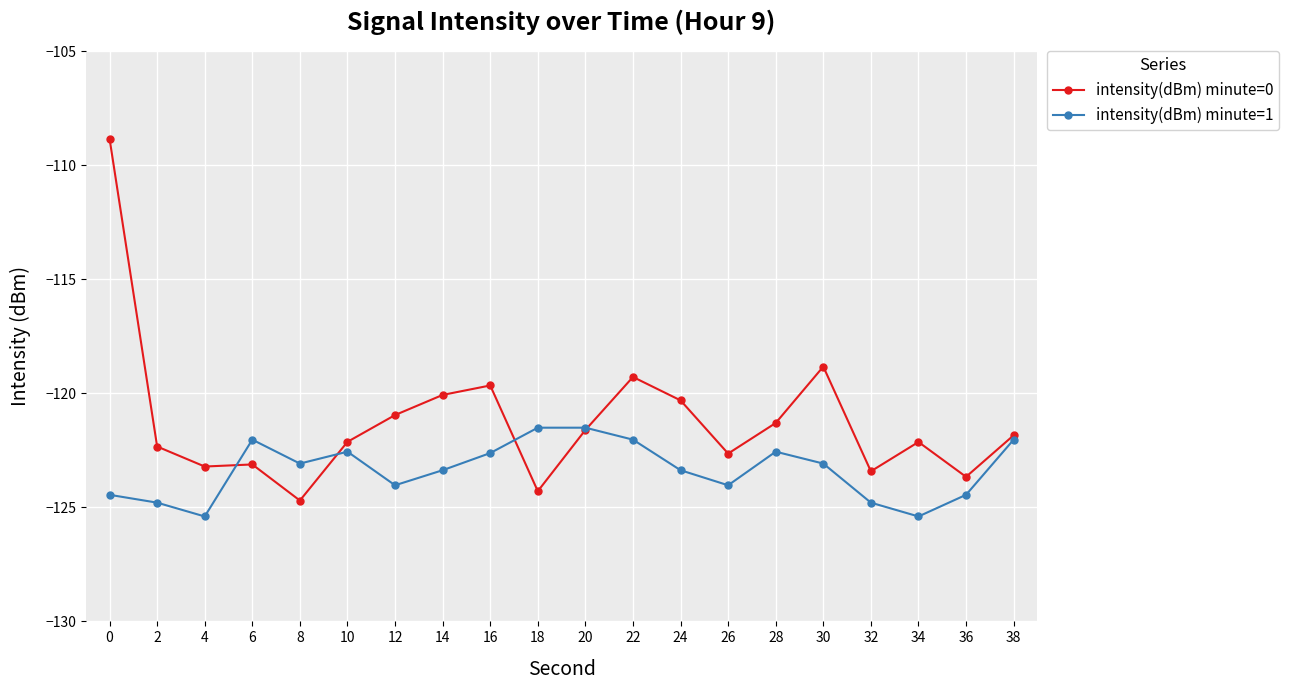

How many categories are shown in the chart?

20